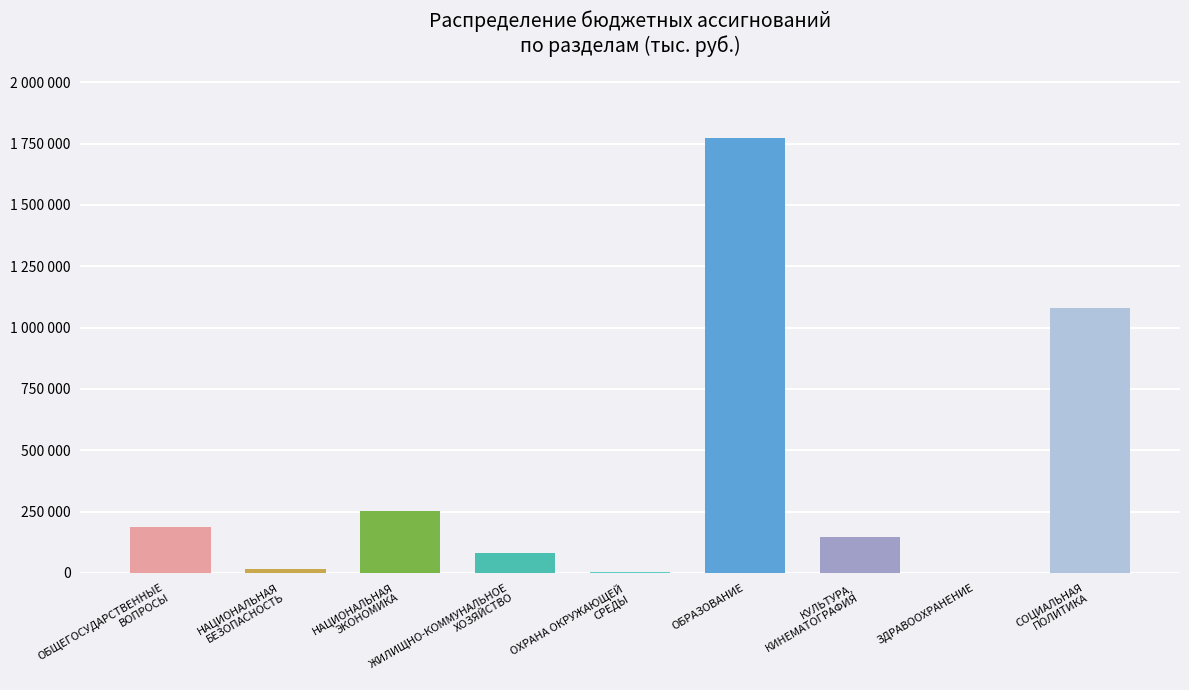

Is it true that the value at ЖИЛИЩНО-КОММУНАЛЬНОЕ
ХОЗЯЙСТВО is 81077.9?

True